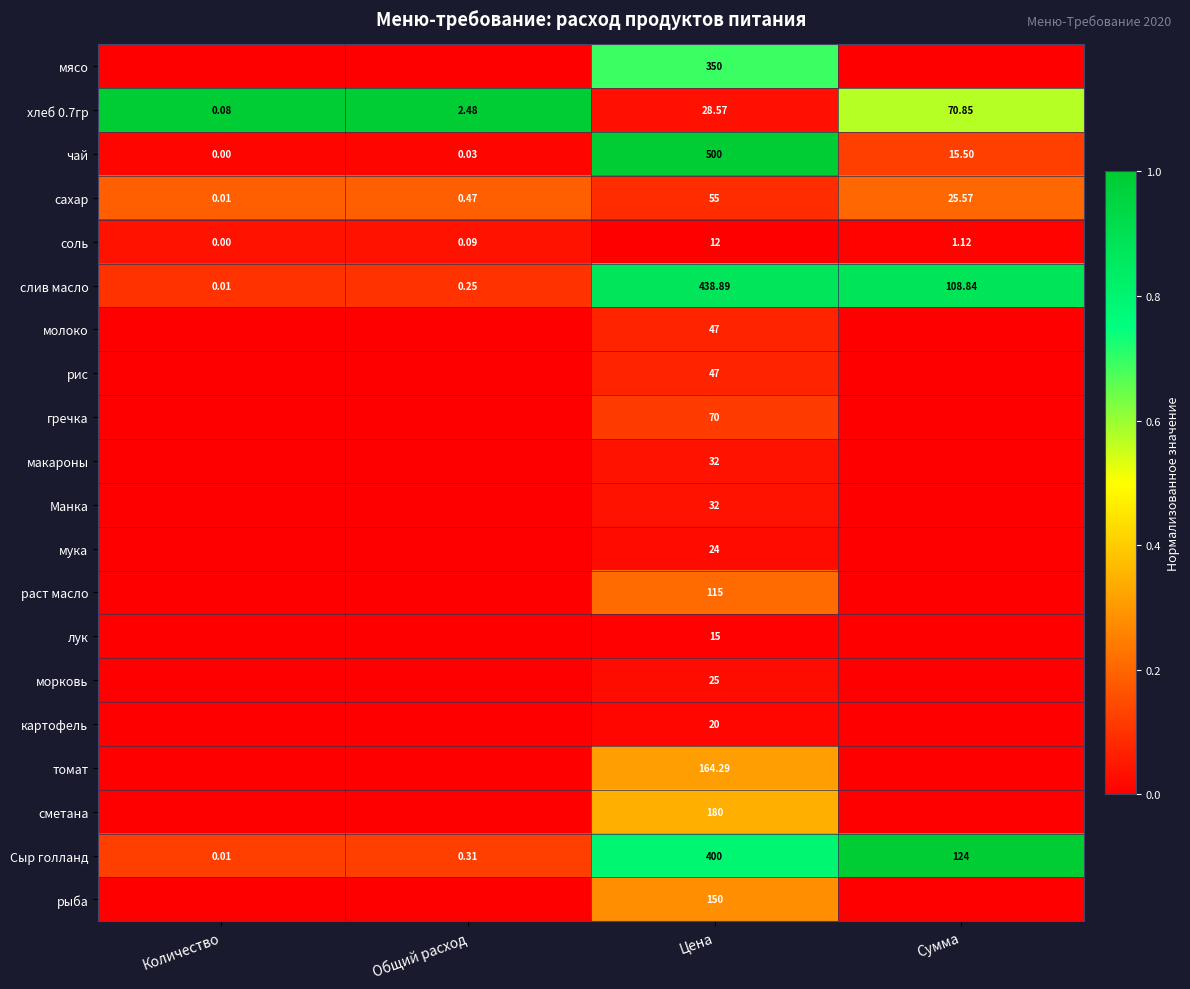

At how many categories does at least one series exceed 0?

4